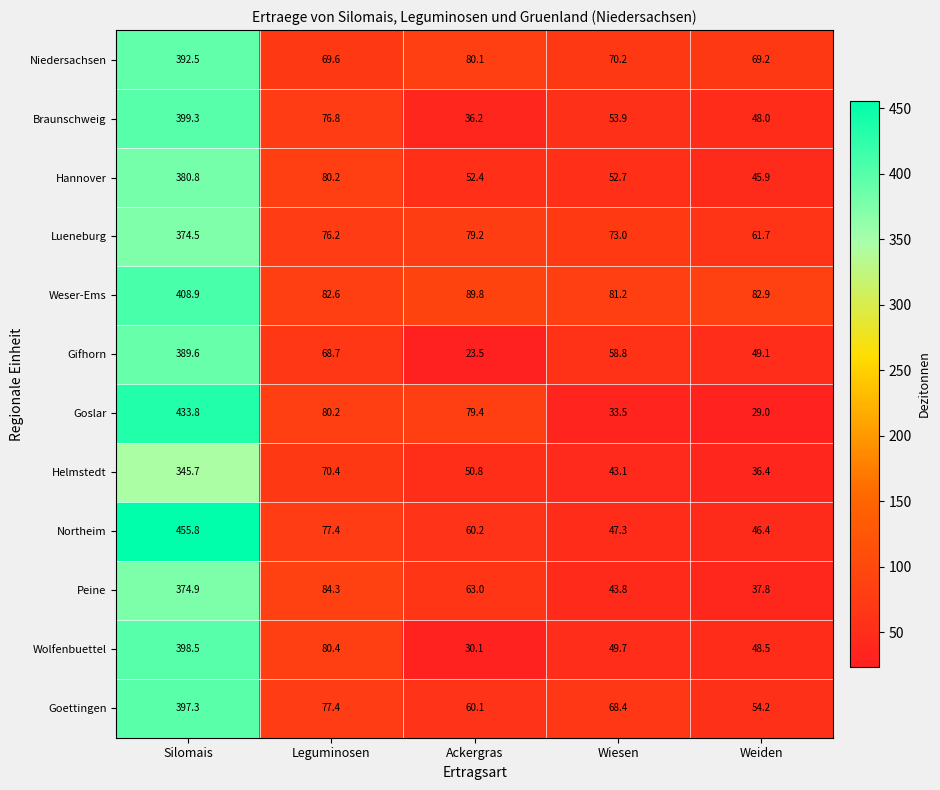

How many data points in Wolfenbuettel are above 49?

3